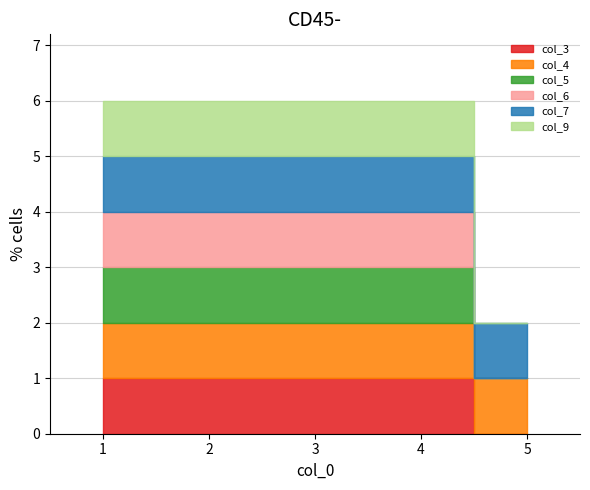

True or false: col_7 and col_6 cross at least once.

False